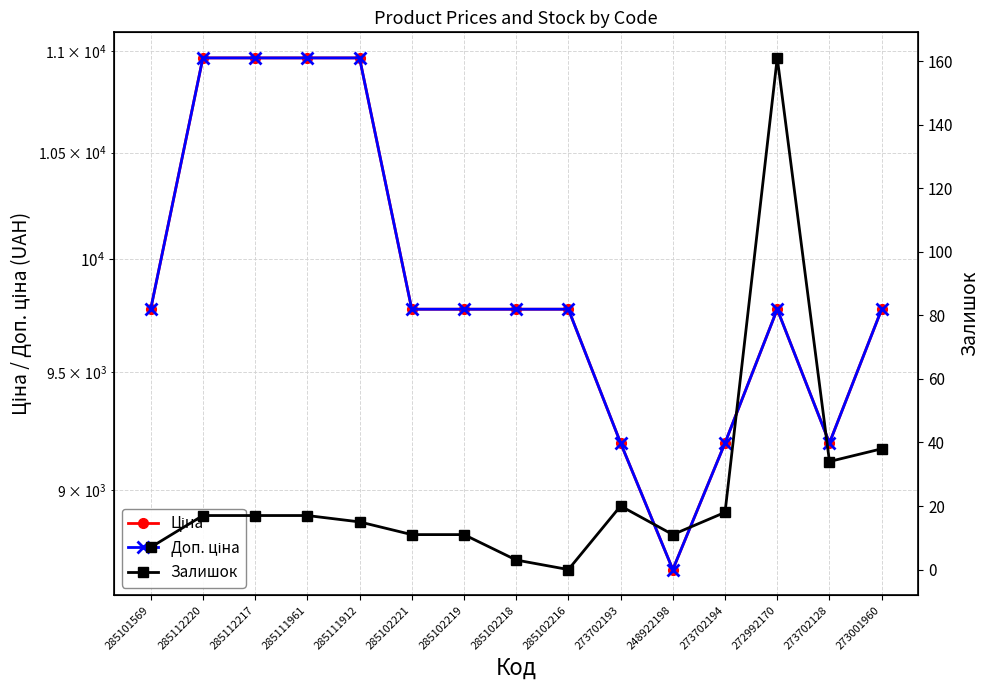

What is the average value of the Ціна series?

9903.6